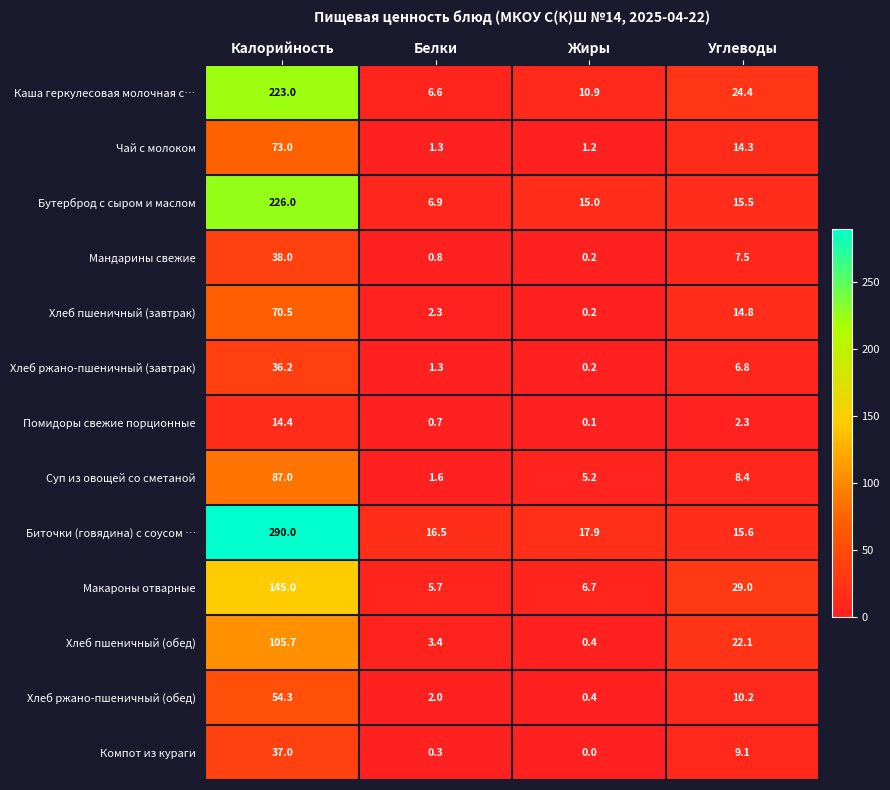

Is the value of Биточки (говядина) с соусом … at Белки greater than the value of Чай с молоком at Белки?

Yes